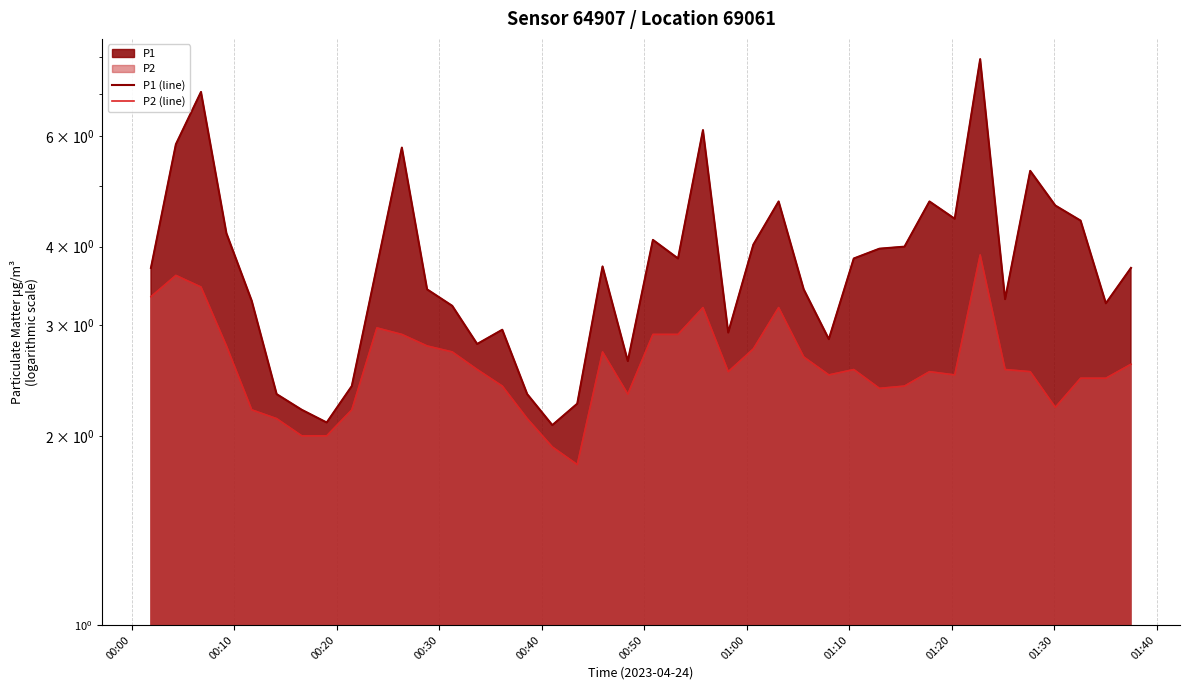

What is the value of the P1 (line) point at the 12th from the left?

3.4